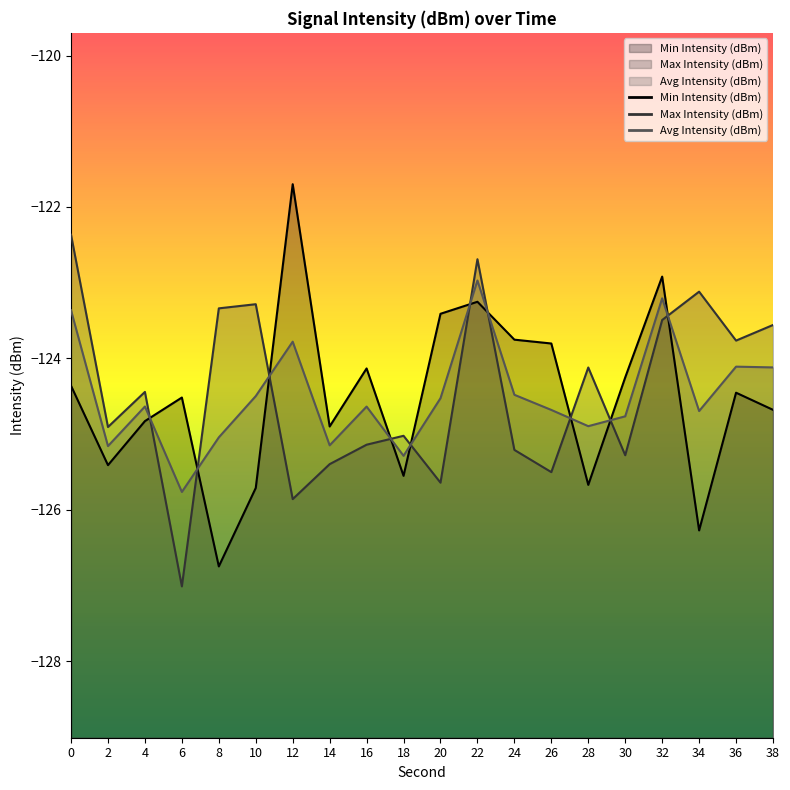

What is the lowest value of the Avg Intensity (dBm) series?

-125.8